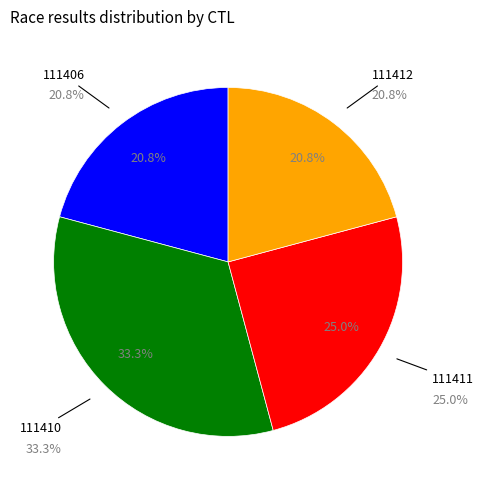

Does any single category account for the majority?

No